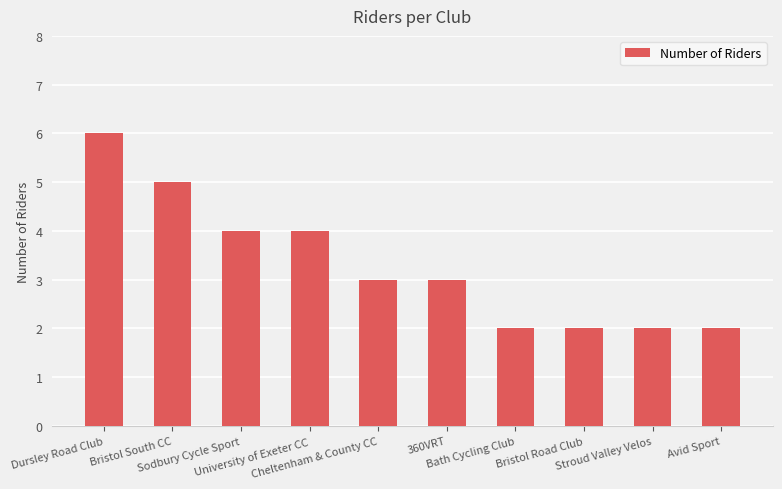

What is the difference between the second highest and second lowest values?

3